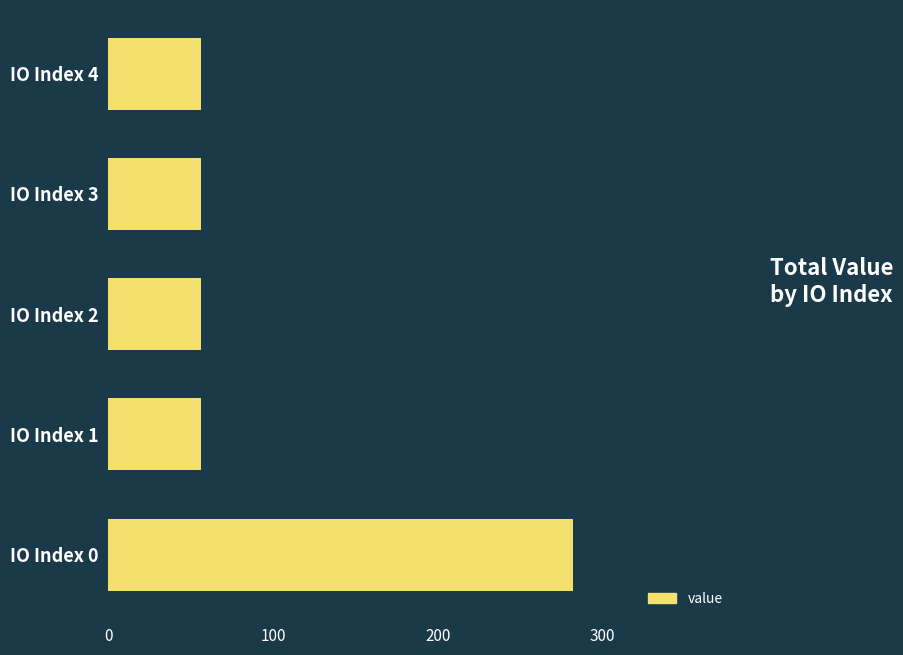

The value at IO Index 2 is 36.4. True or false?

False